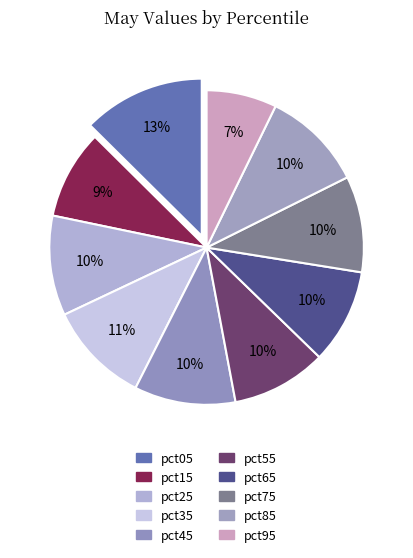

How many segments does this pie chart have?

10